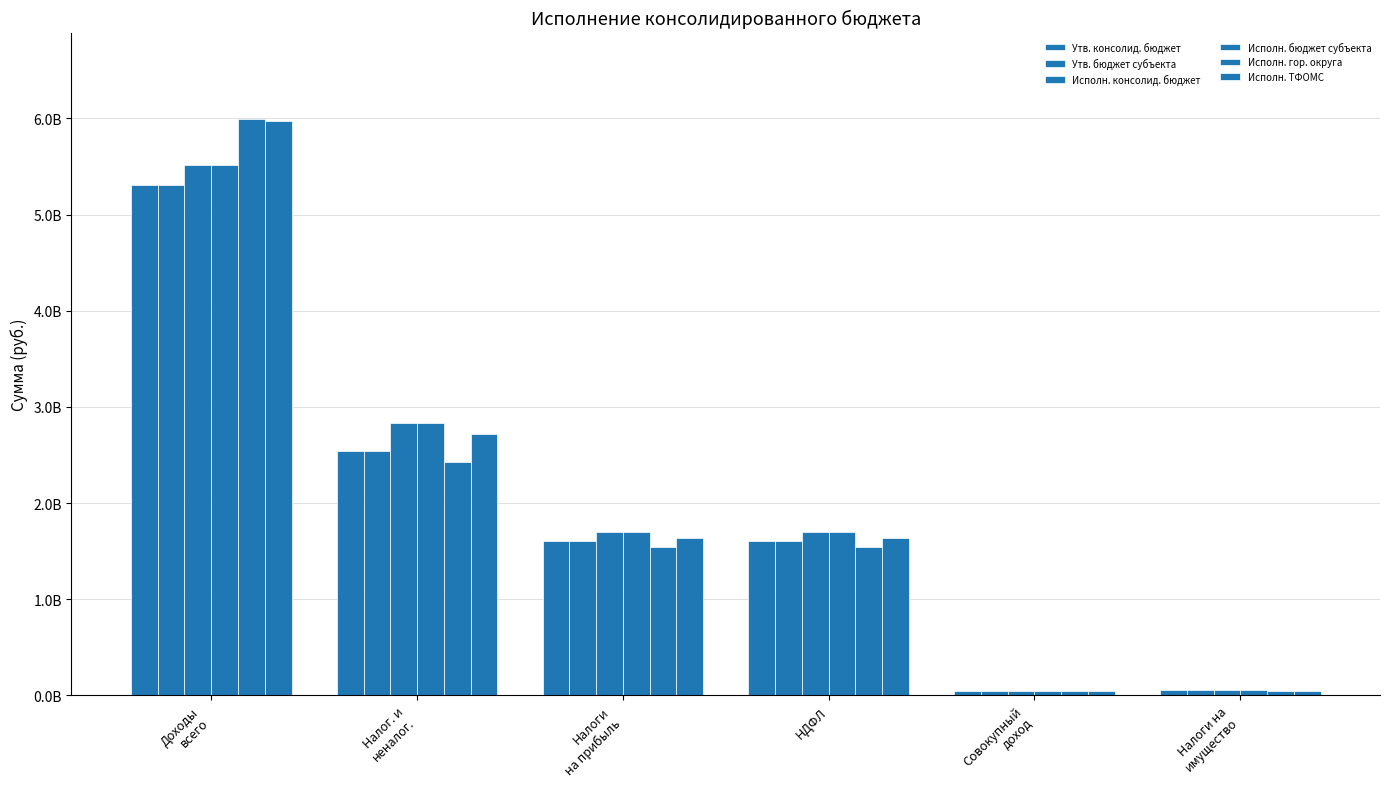

What is the smallest value displayed?

45847695.9